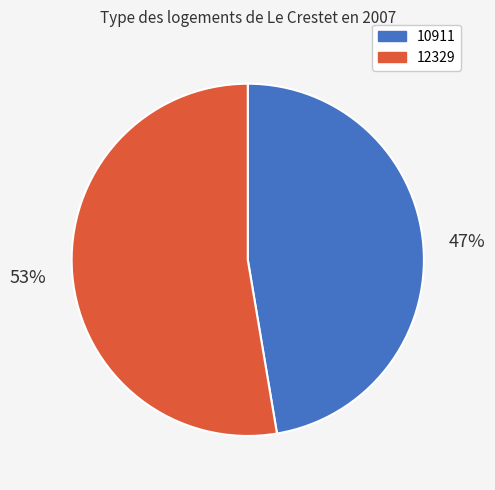

To the nearest percent, what is the combined percentage of 12329 and 10911?

100%